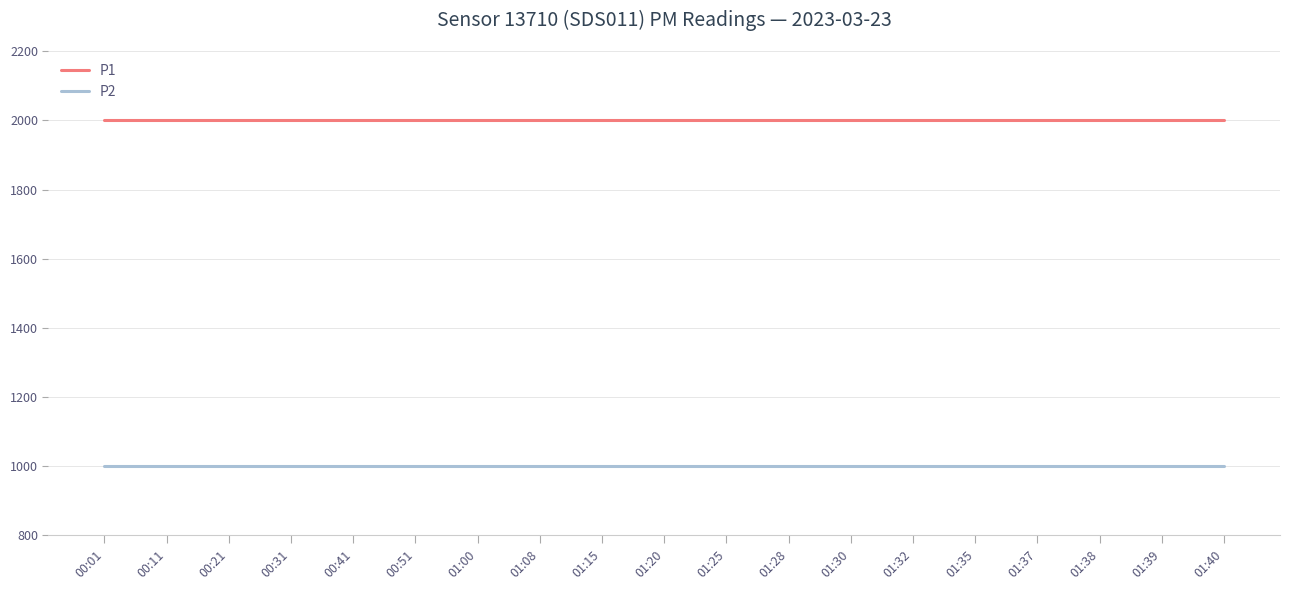

What position from the right is 01:20?

10